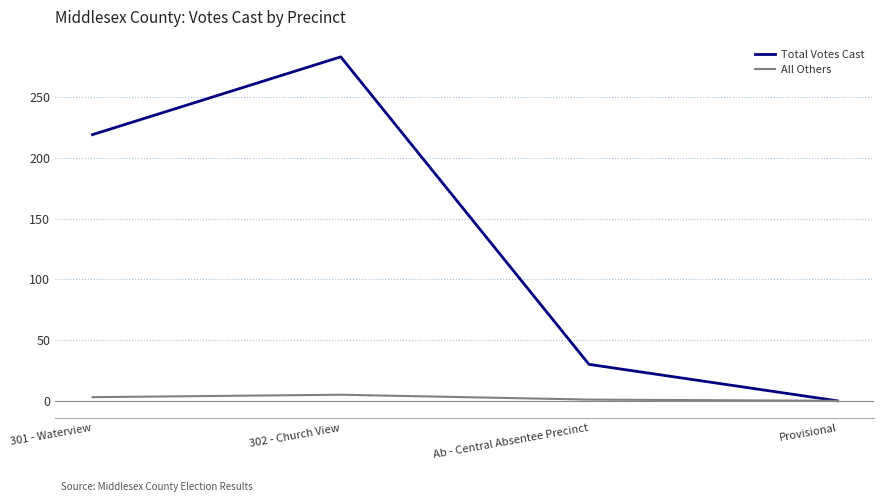

Which series has the largest total across all categories?

Total Votes Cast